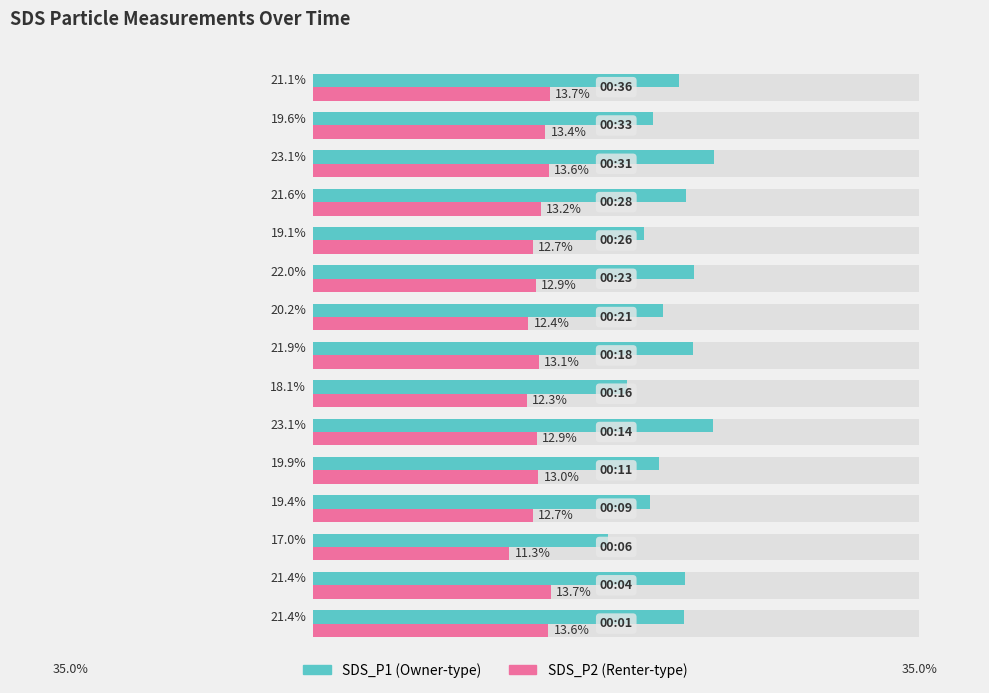

Does the chart contain any negative values?

No